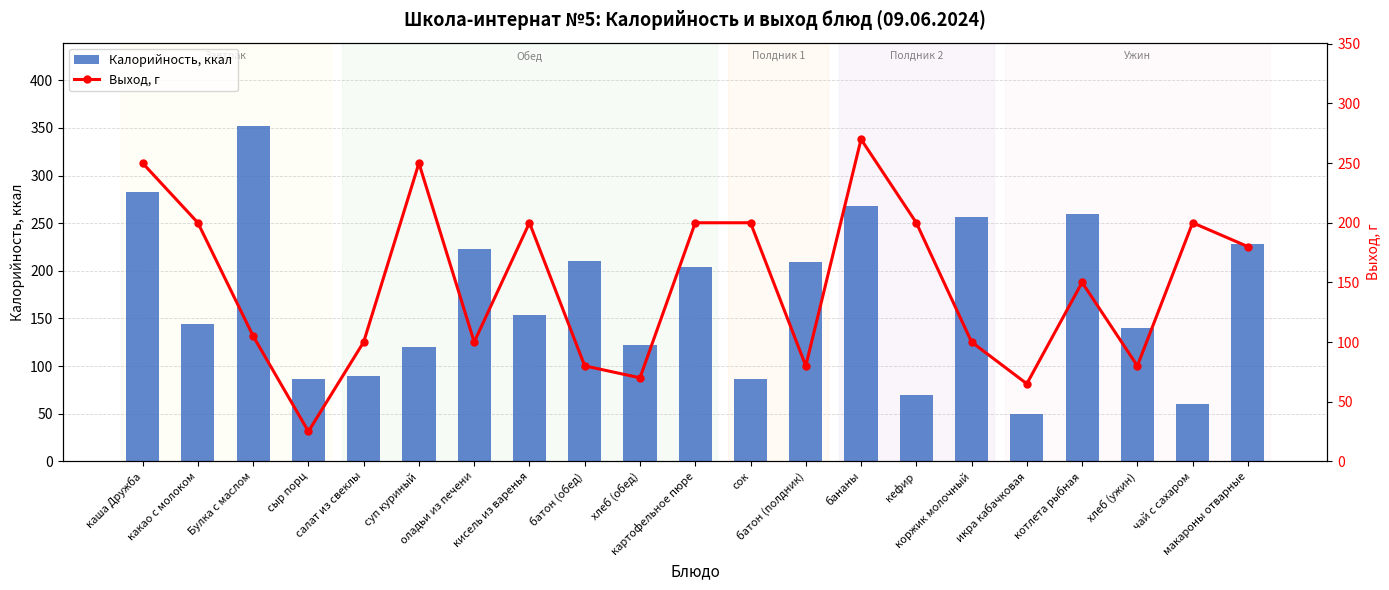

At which label is Калорийность, ккал closest to 200?

картофельное пюре